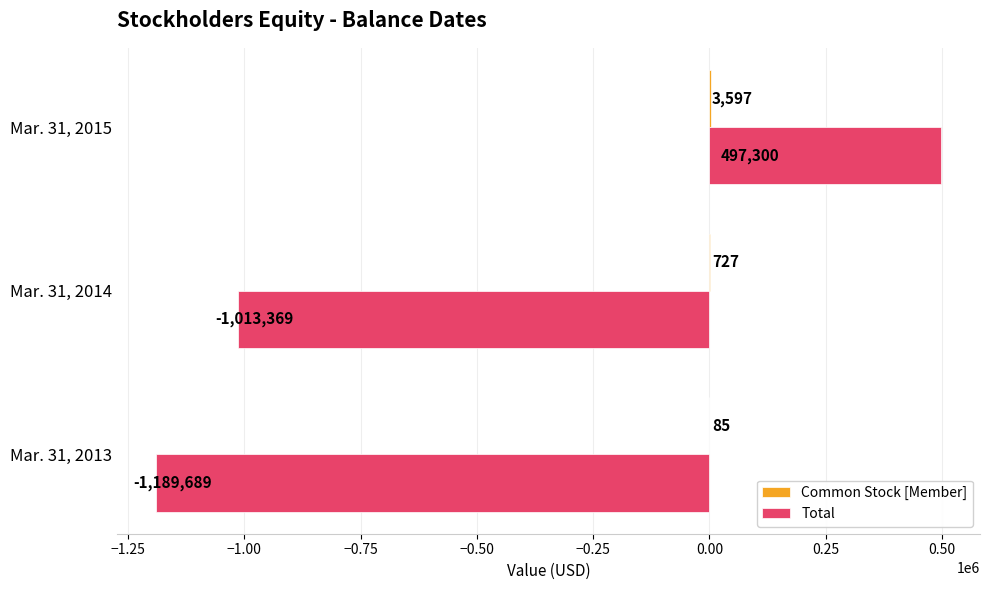

How many positive values does the Total series have?

1